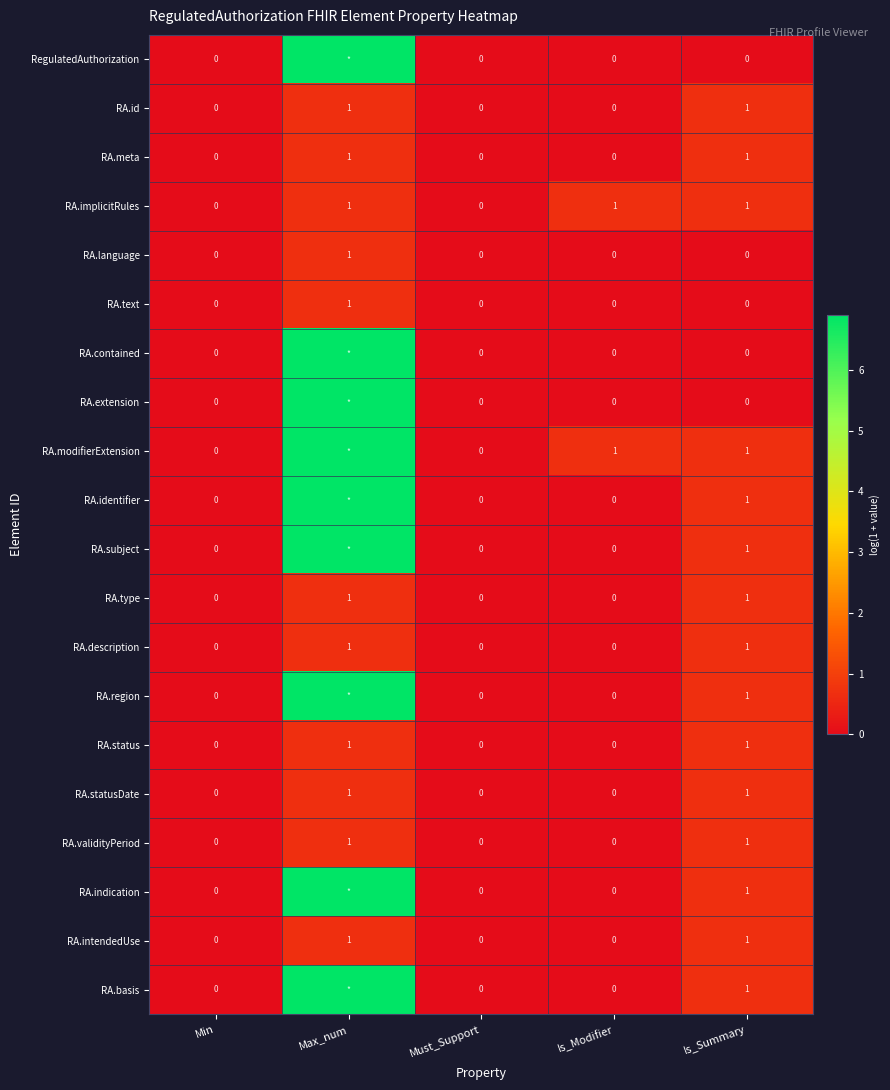

Is the value of RA.implicitRules at Is_Modifier greater than the value of RA.language at Is_Summary?

Yes